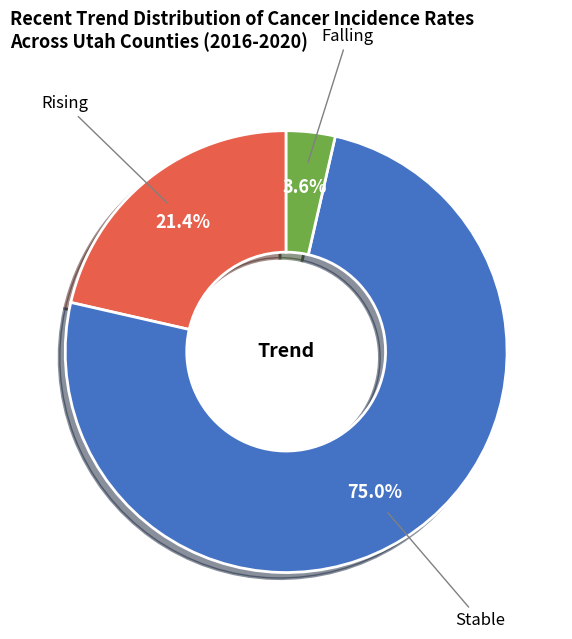

The Stable slice represents 62% of the pie. True or false?

False